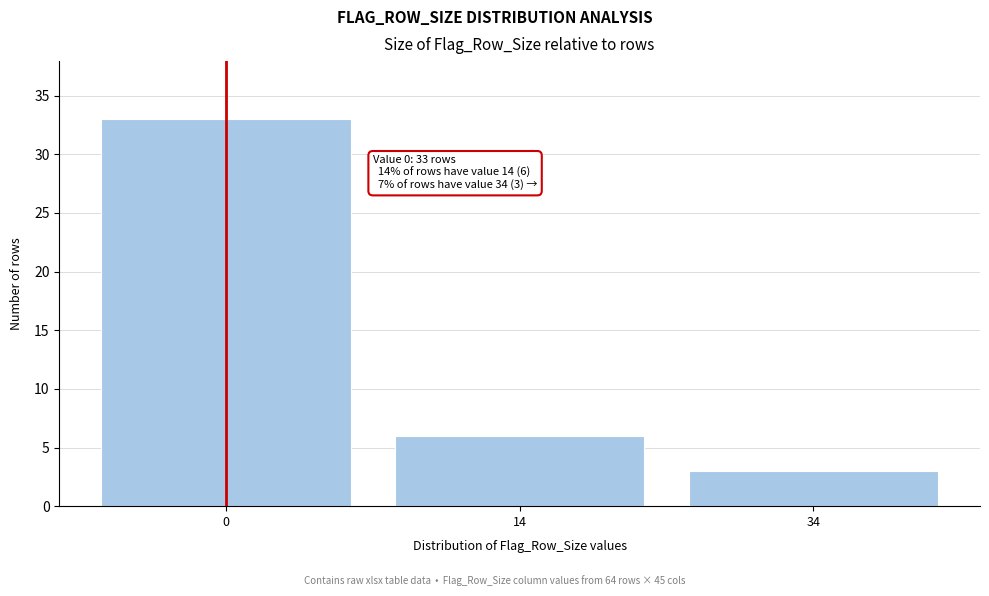

Reading left to right, transcribe all the data shown in this chart.

0=33	14=6	34=3